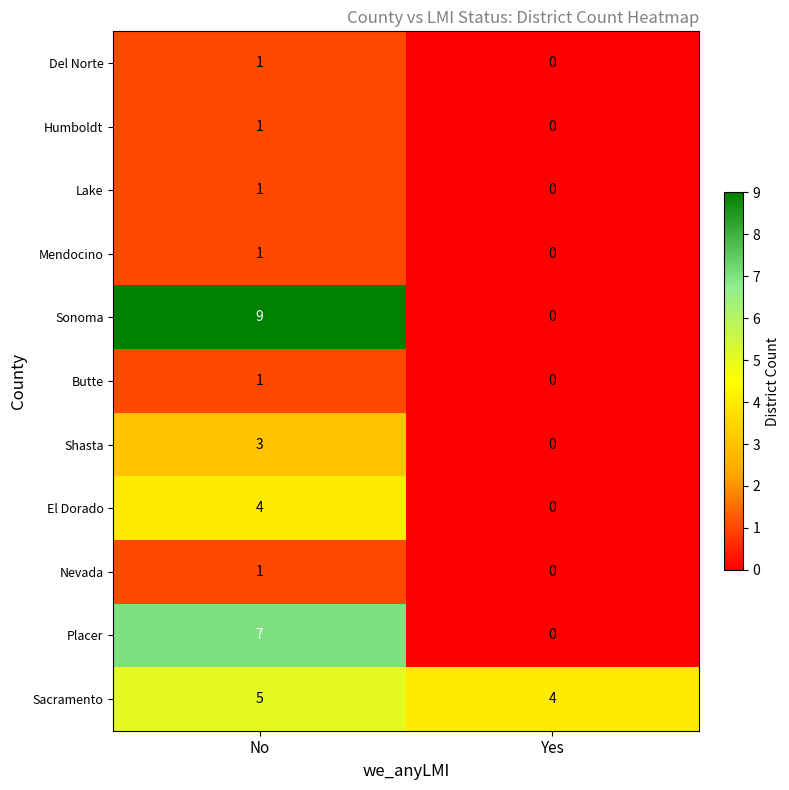

List the labels in order of El Dorado value, smallest first.

Yes, No